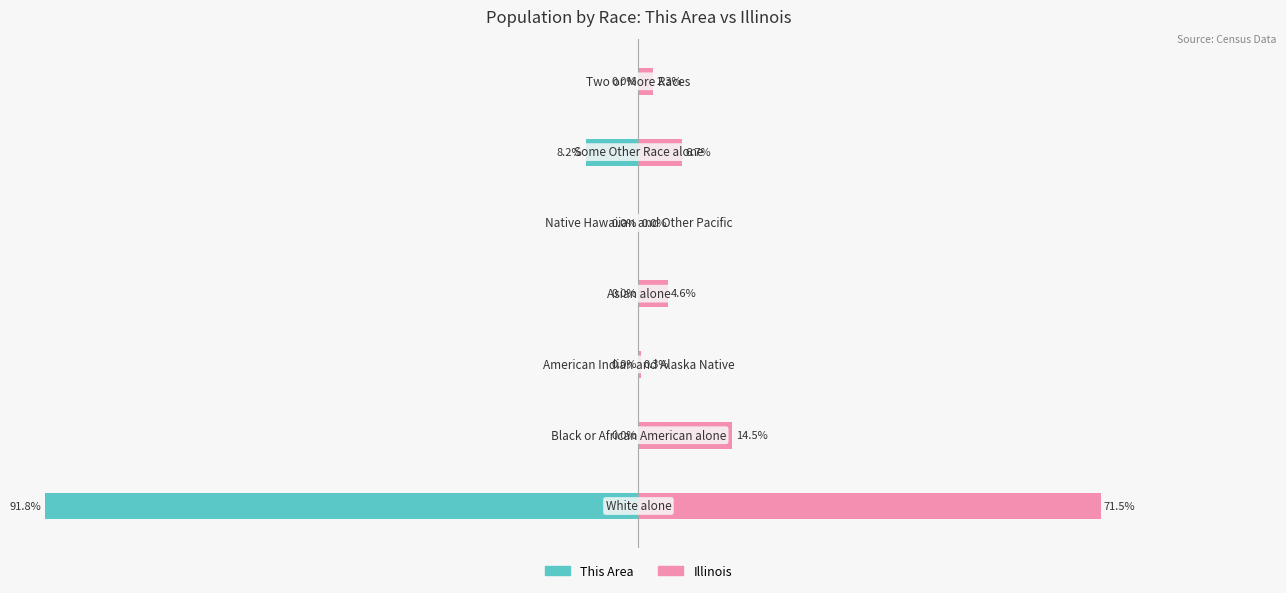

Rank the categories by This Area value from lowest to highest.

0, 5, 1, 2, 3, 4, 6